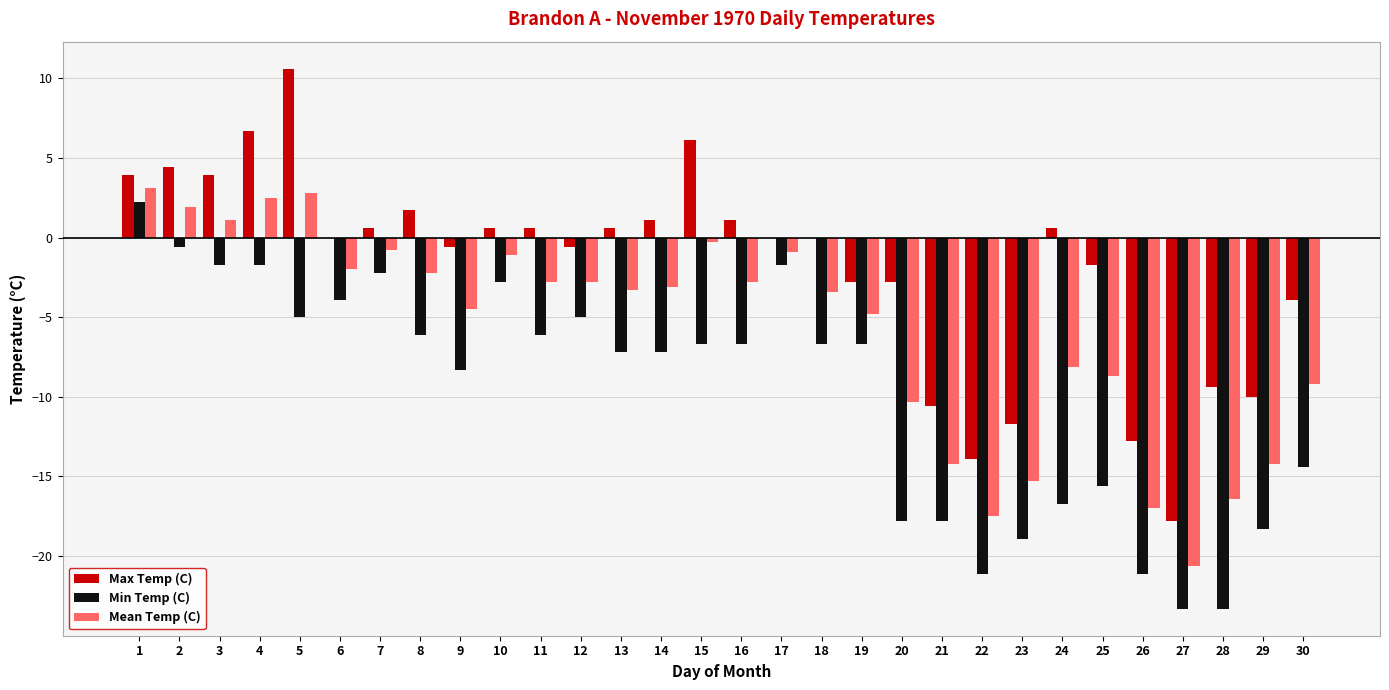

The value of Max Temp (C) at 26 is -4.6. True or false?

False